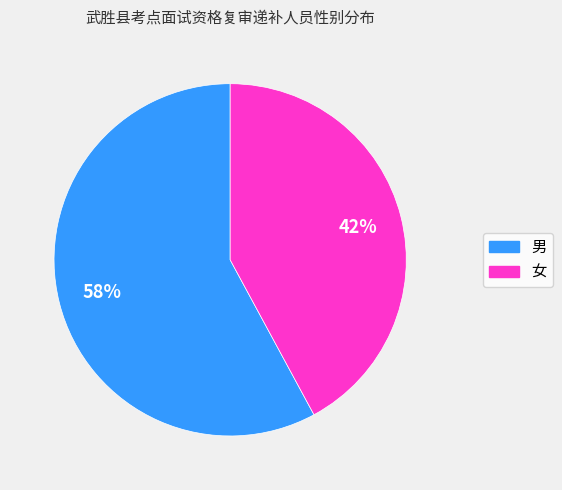

What percentage is the 女 slice, to the nearest percent?

42%